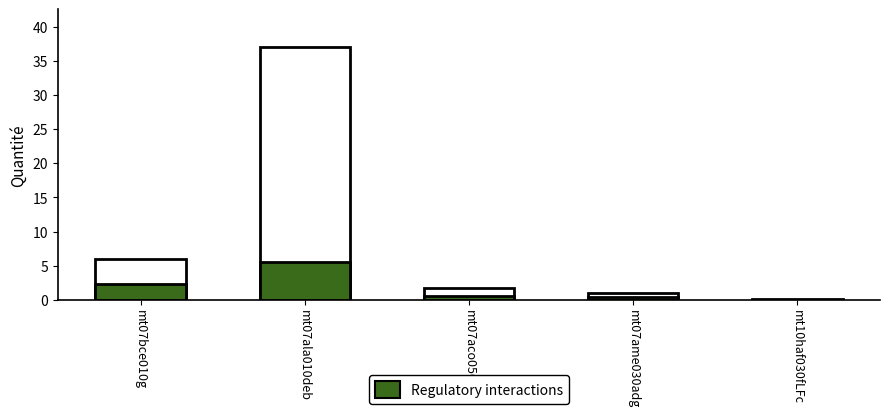

Which has a higher value, mt07bce010g or mt07ame030adg?

mt07bce010g